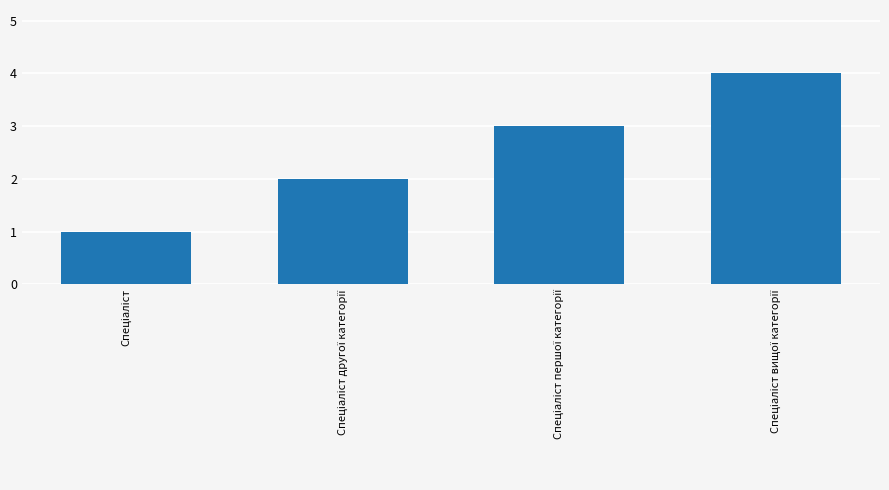

What is the sum of all values?

10